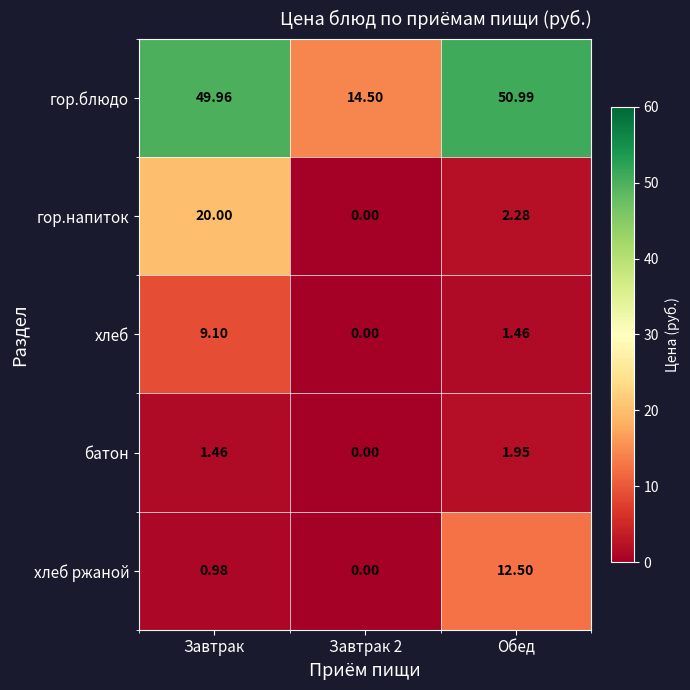

How many distinct data groups are displayed?

5